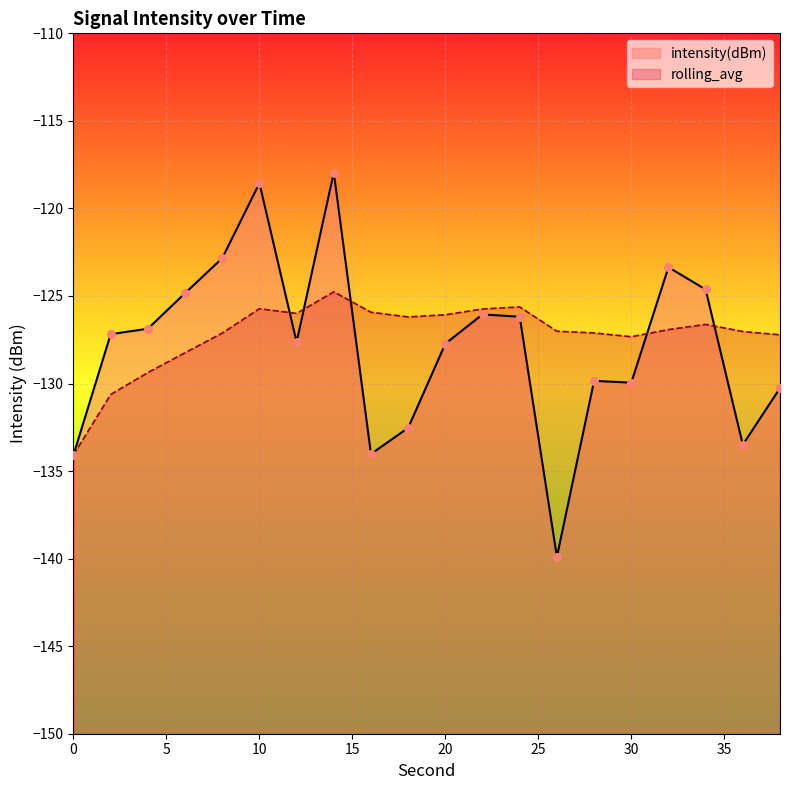

Which series reaches the minimum Y coordinate?

intensity(dBm)